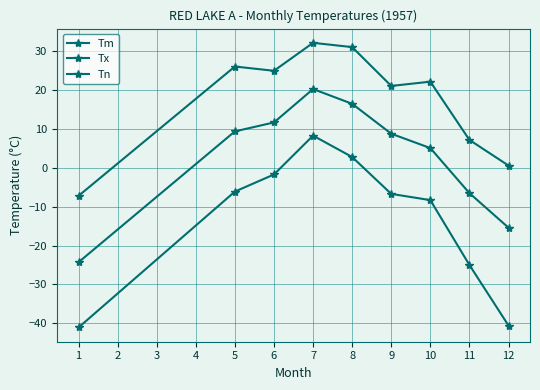

How many data points in Tm are above 8?

5